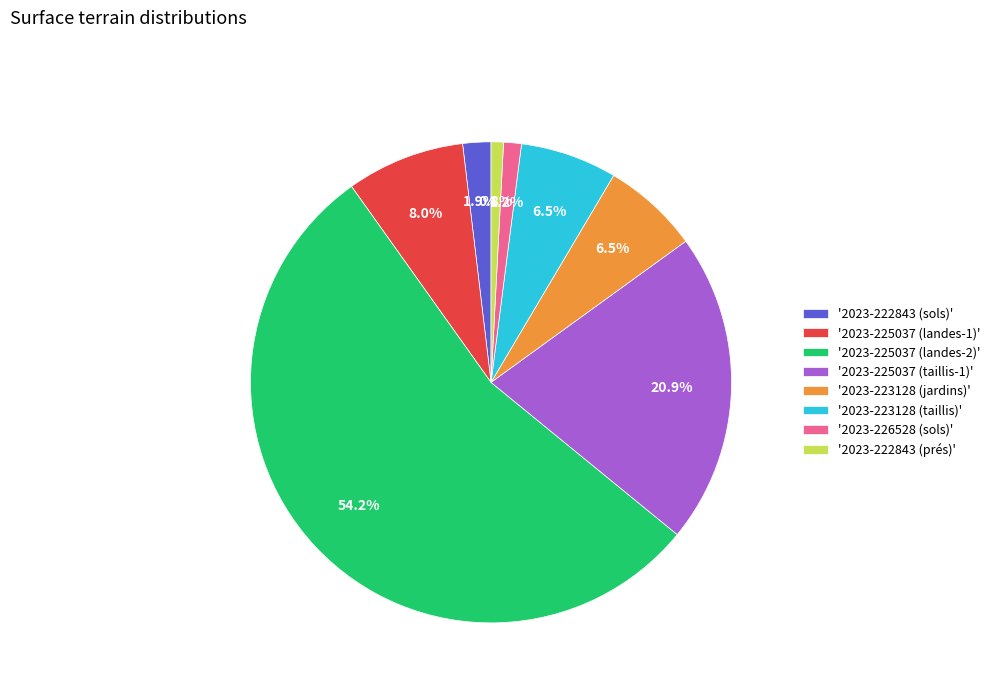

To the nearest percent, what is the average slice percentage?

12%